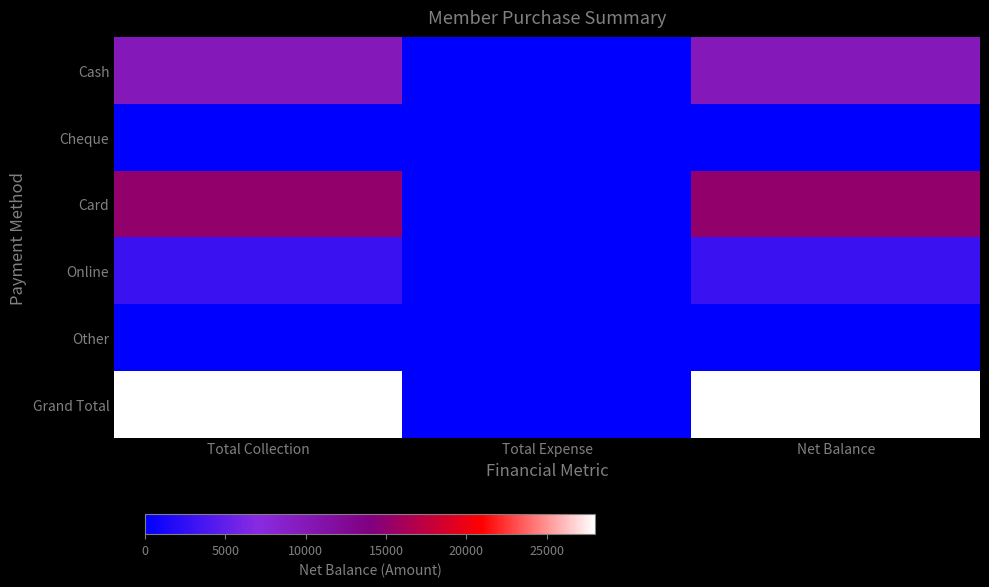

Which has a higher value, Total Collection or Net Balance?

Total Collection